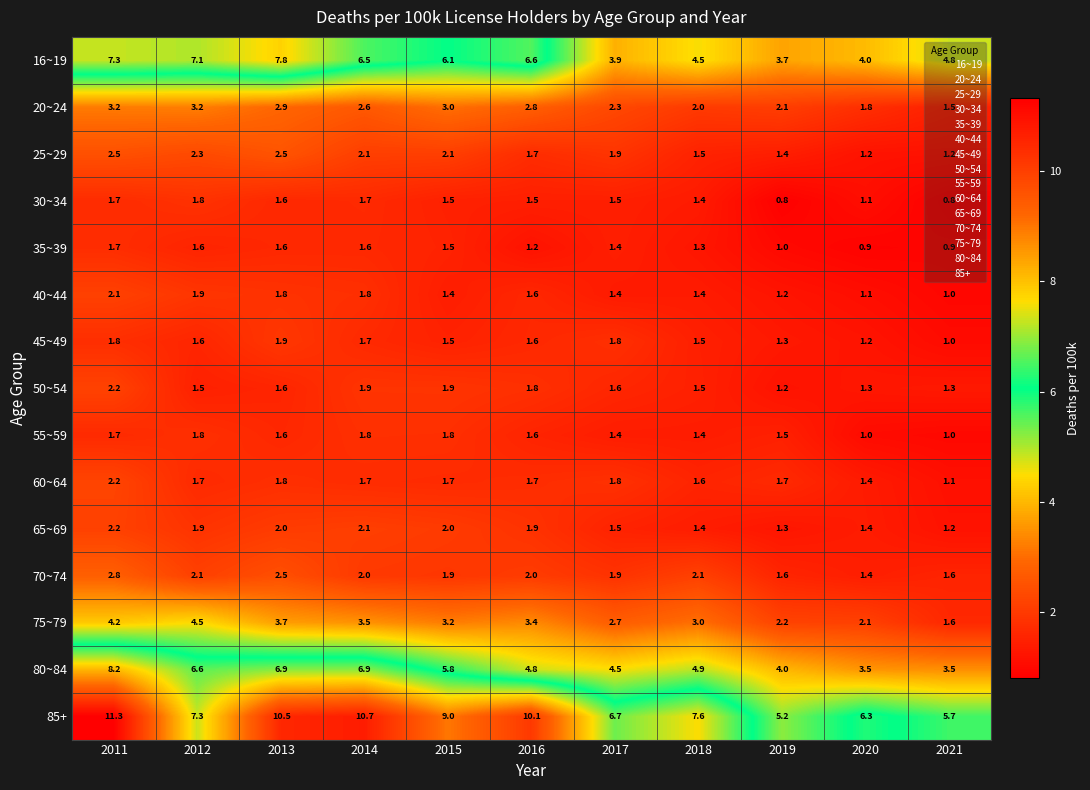

At how many categories does at least one series exceed 3?

11